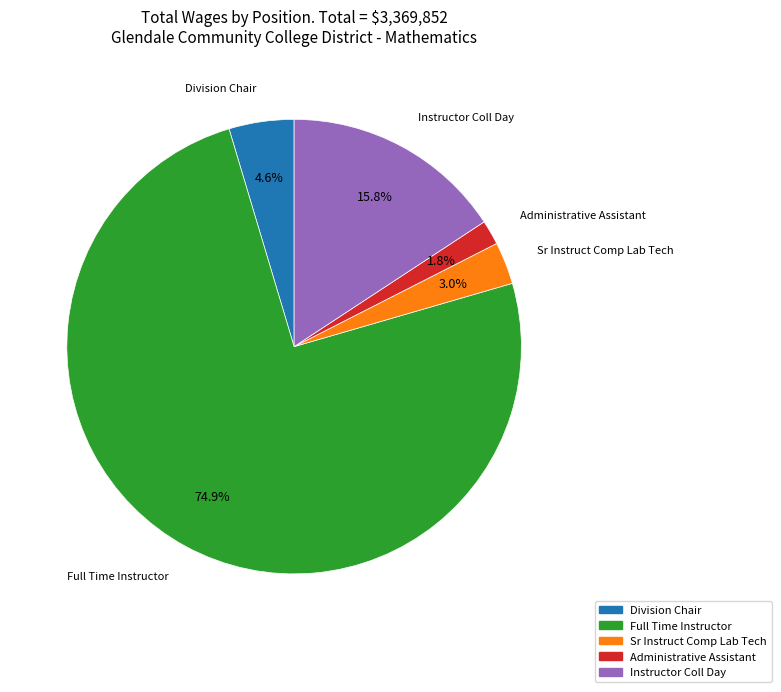

What is the smallest slice in the pie chart?

Administrative Assistant